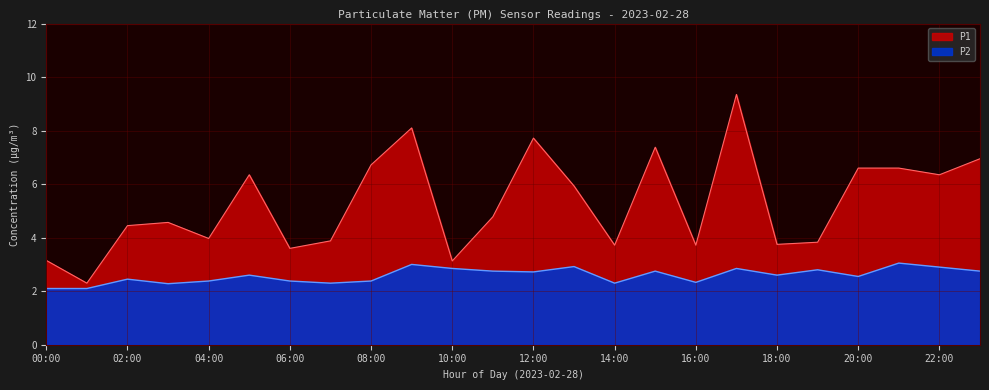

Rank the series at 00:00 from lowest to highest value.

P2, P1